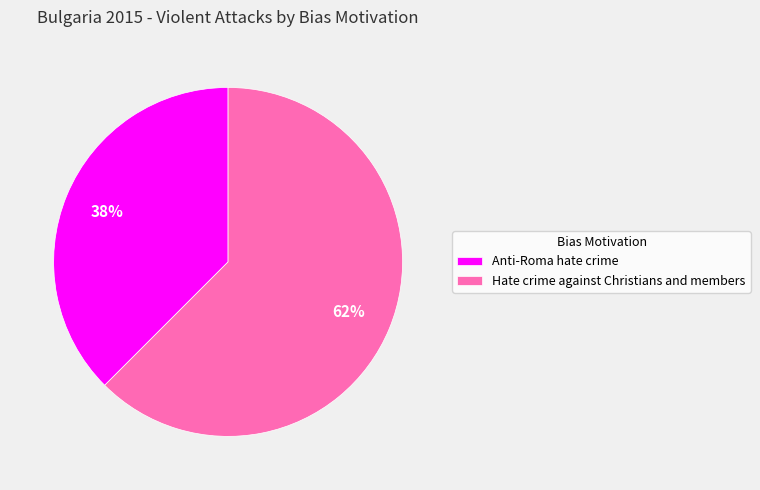

Count the number of slices in the pie.

2